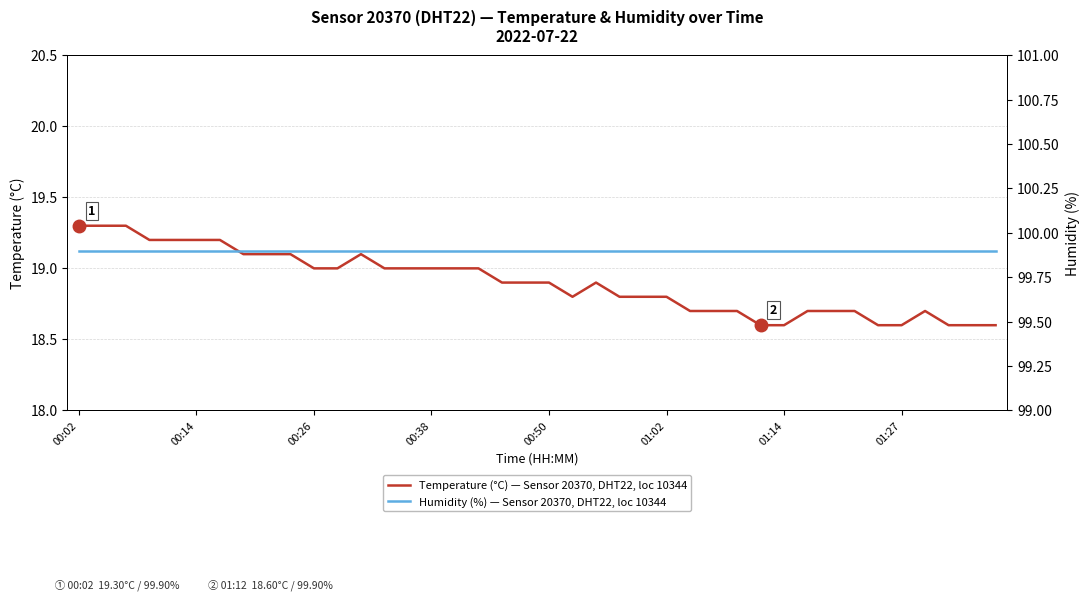

What is the minimum value for Temperature (°C) — Sensor 20370, DHT22, loc 10344?

18.6